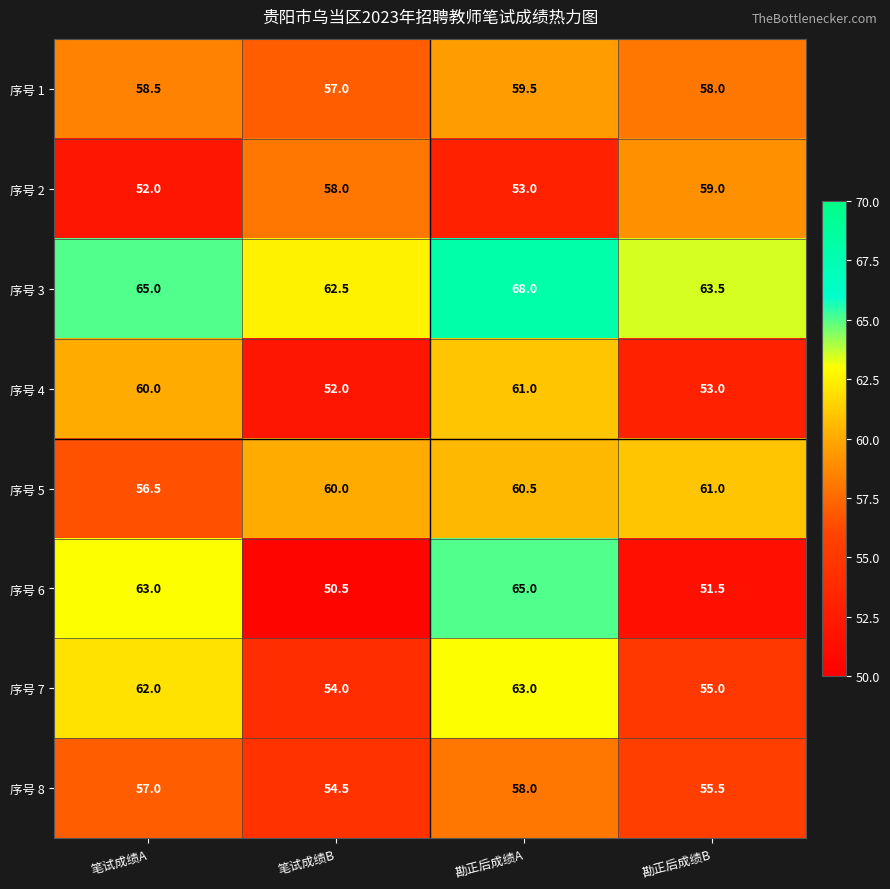

What is the total value across all series at 笔试成绩B?

448.5